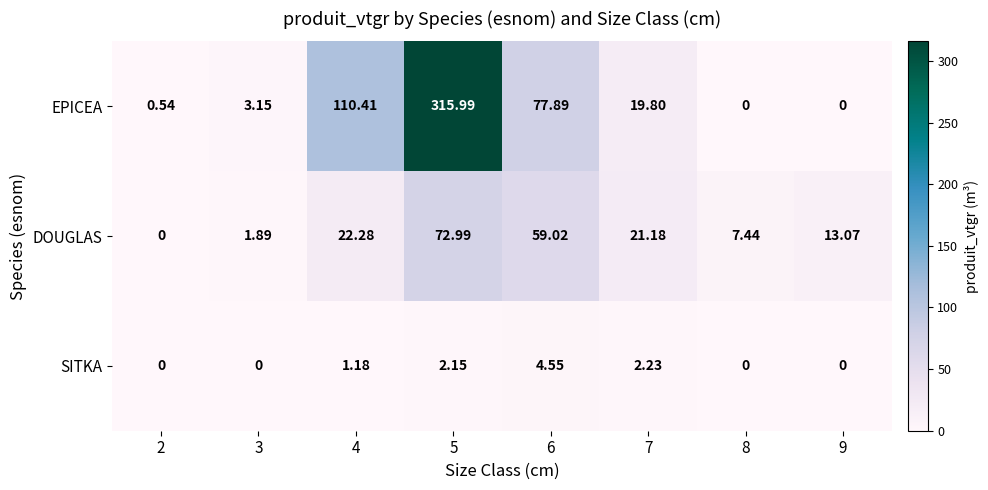

Which series changed the most between 5 and 6?

EPICEA